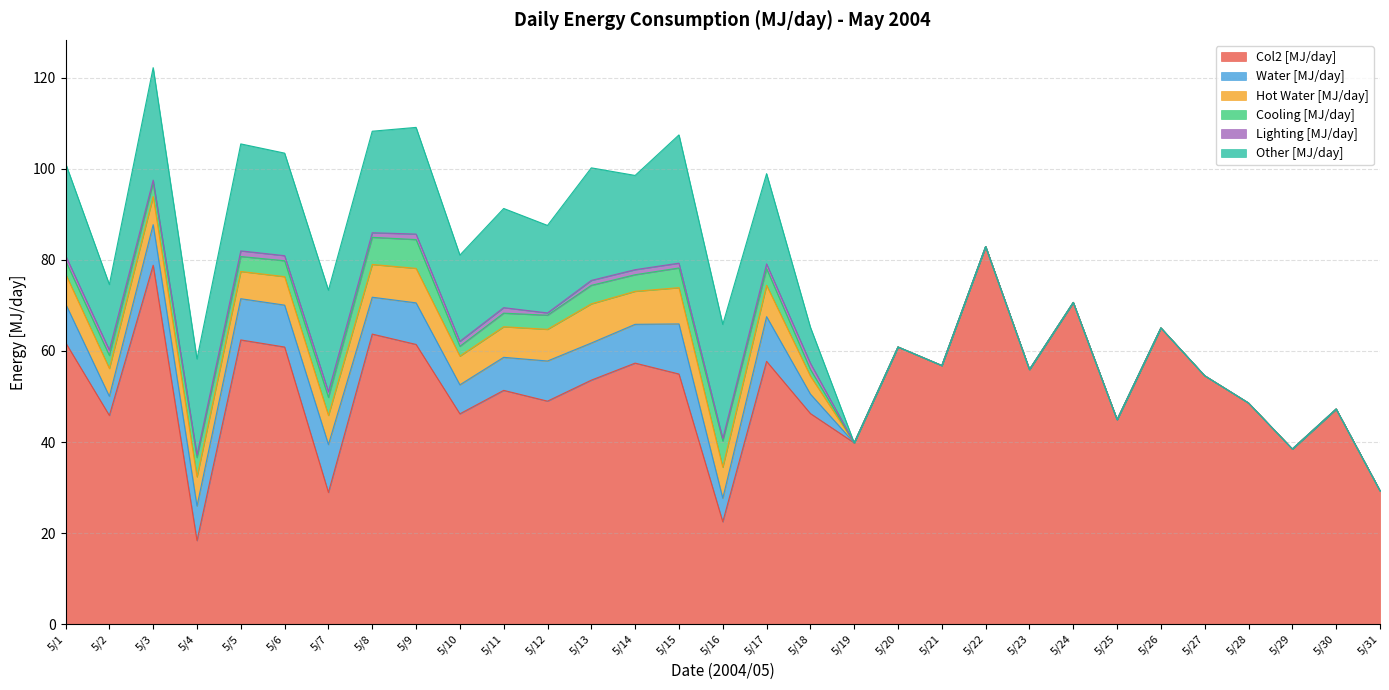

Is the value of Lighting [MJ/day] at 5/27 greater than the value of Other [MJ/day] at 5/16?

No